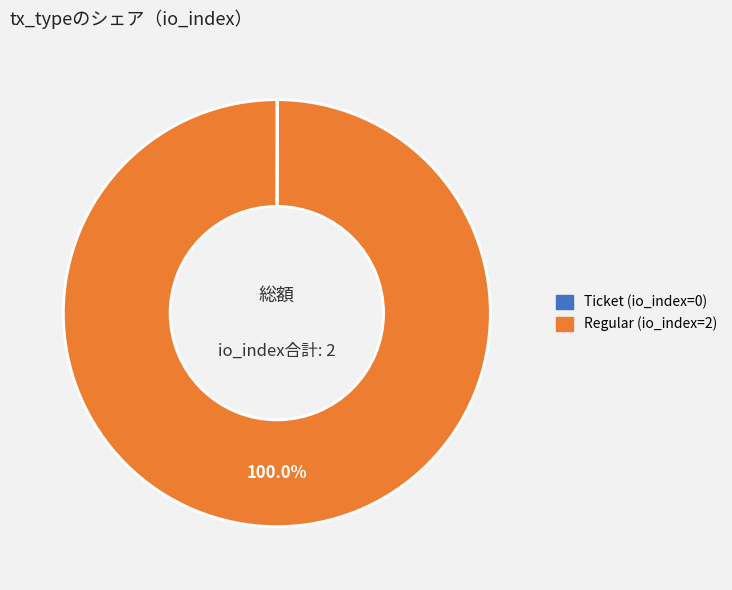

Is there any slice that represents more than half of the pie?

Yes